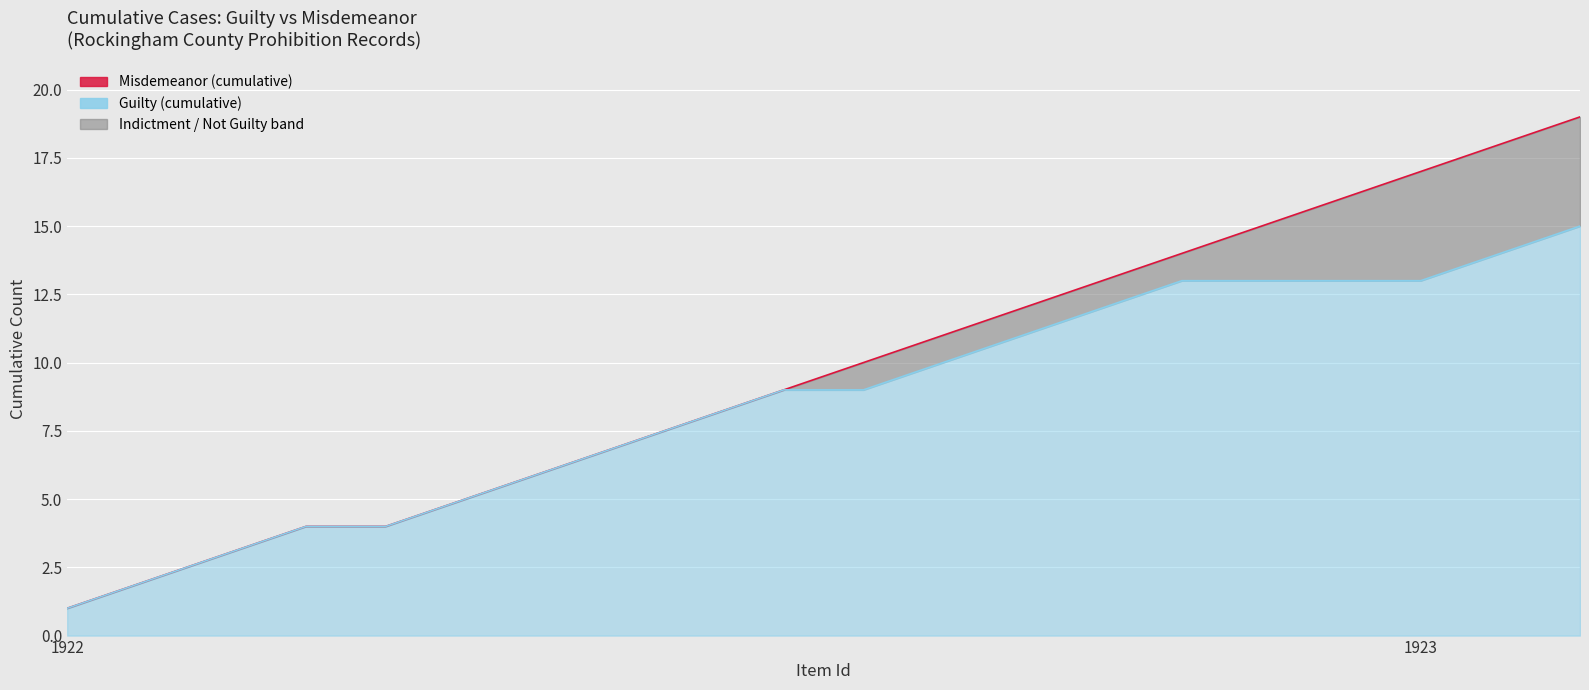

Count the number of data series in this chart.

2